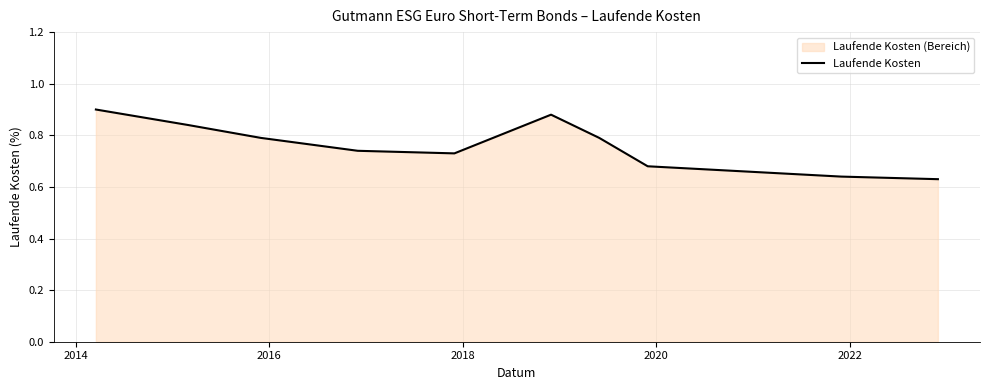

What is the sum of all values?

8.3